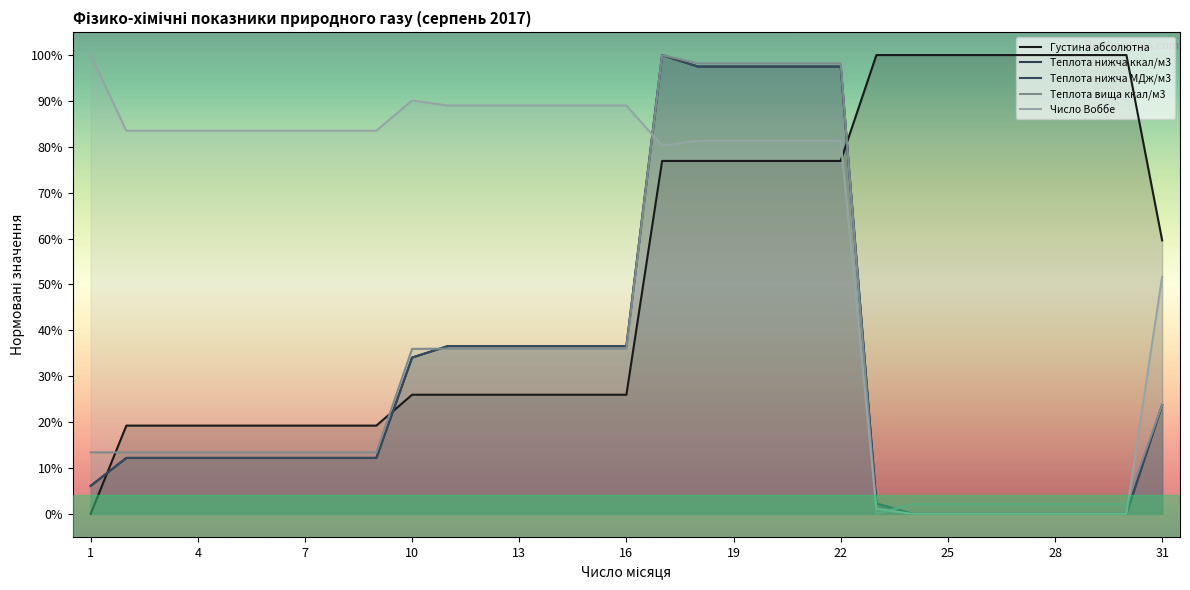

What is the difference between the second highest and minimum values in the Число Воббе series?

0.9